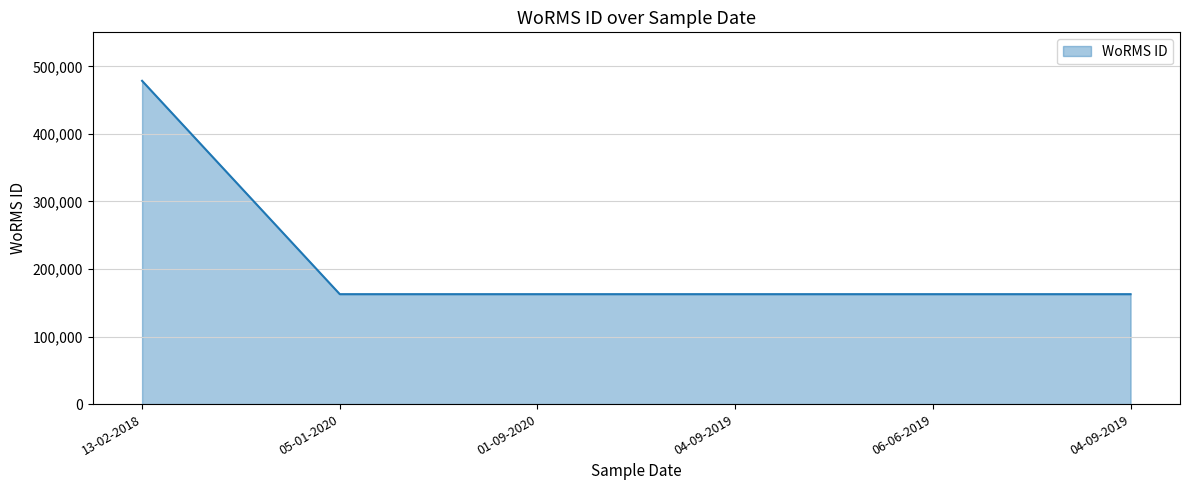

How many distinct data groups are displayed?

1